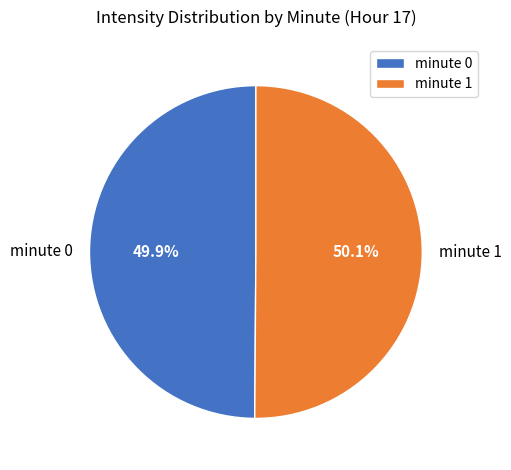

To the nearest percent, what portion does minute 1 represent?

50%